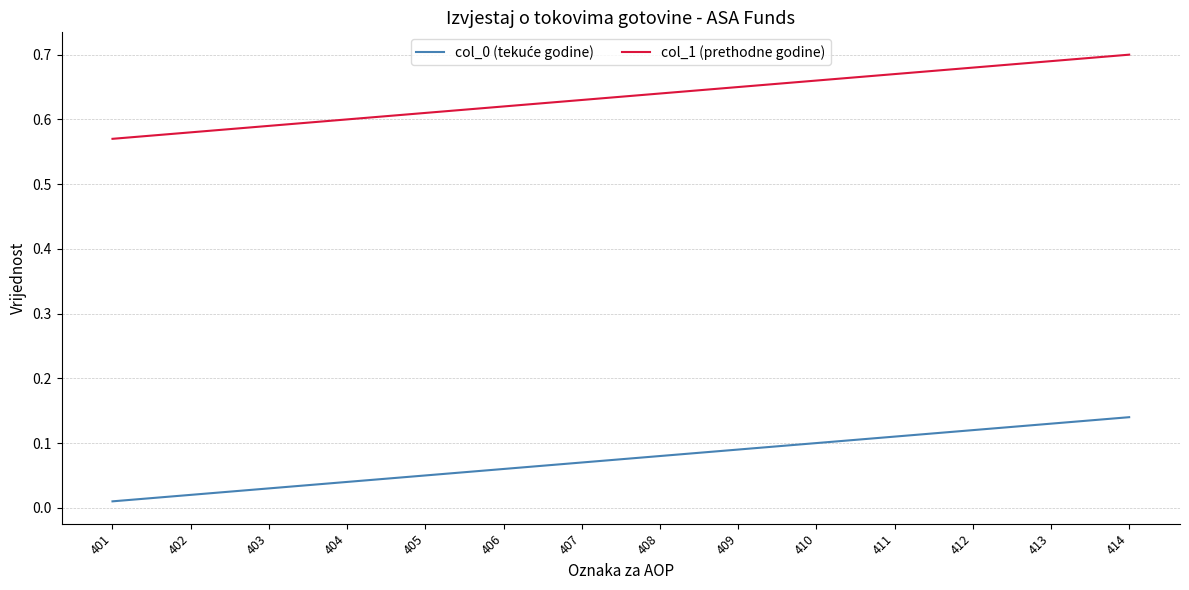

The value of col_1 (prethodne godine) at 413 is 0.4. True or false?

False